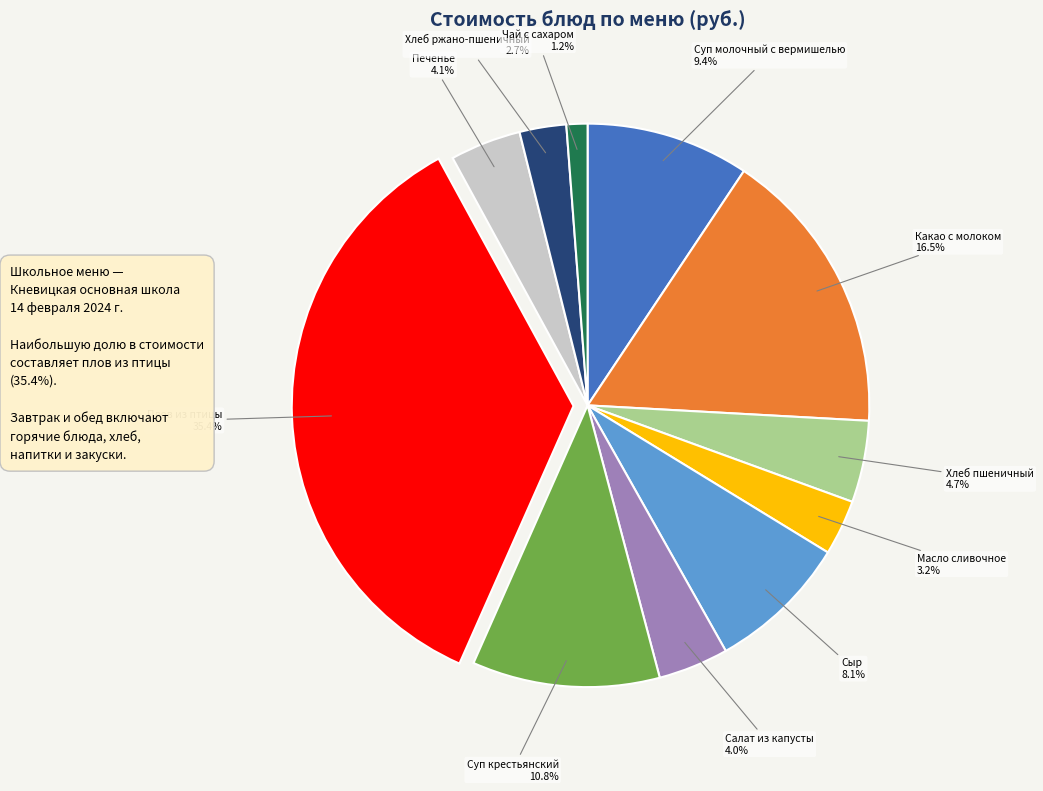

Which has a higher value, Хлеб пшеничный or Чай с сахаром?

Хлеб пшеничный